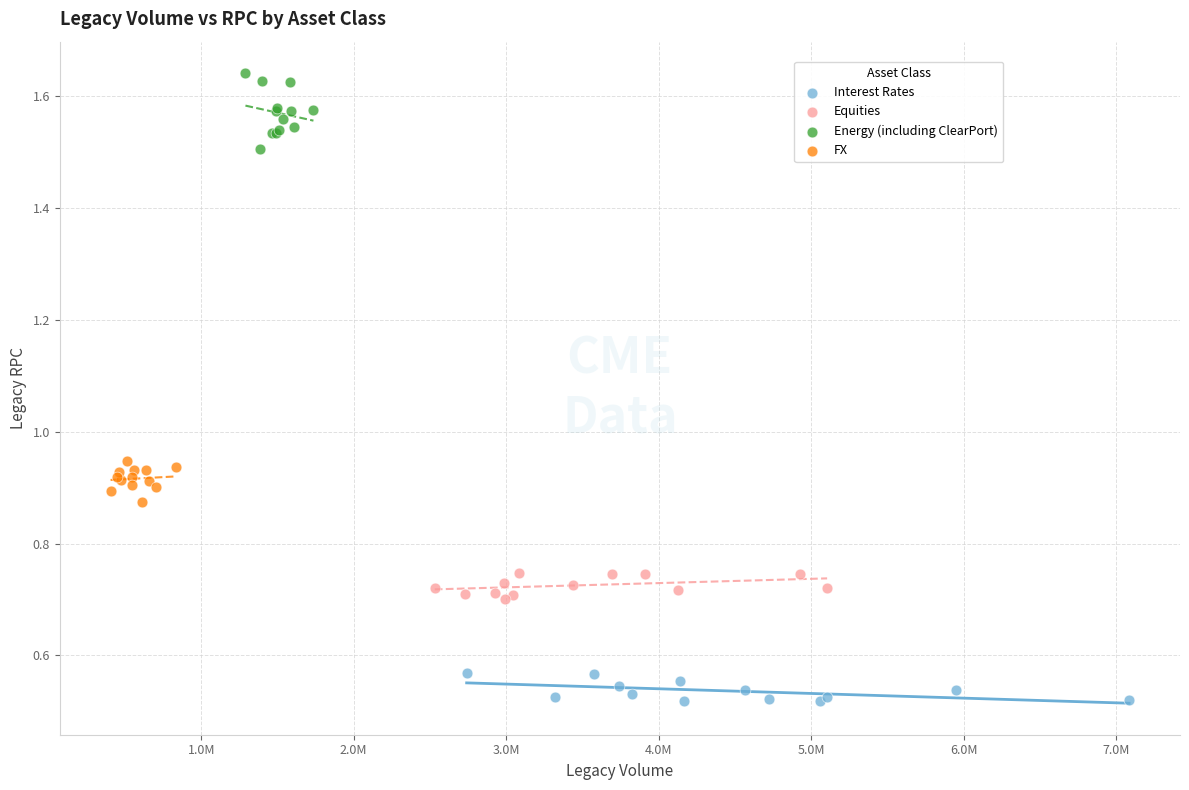

Which series contains the lowest Y value?

Interest Rates